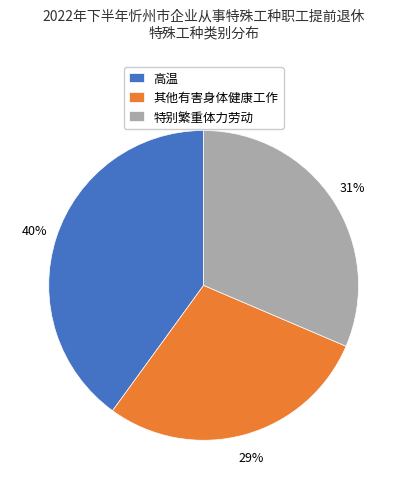

Which category has the biggest portion of the pie?

高温